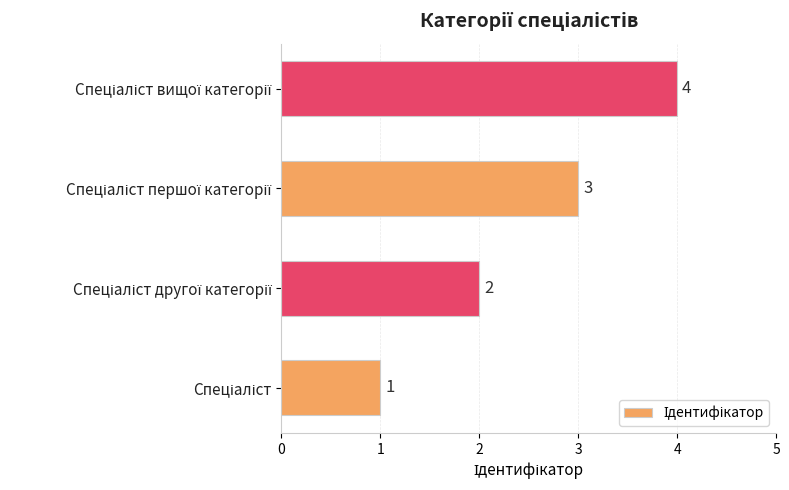

How many values are between 2 and 4?

3